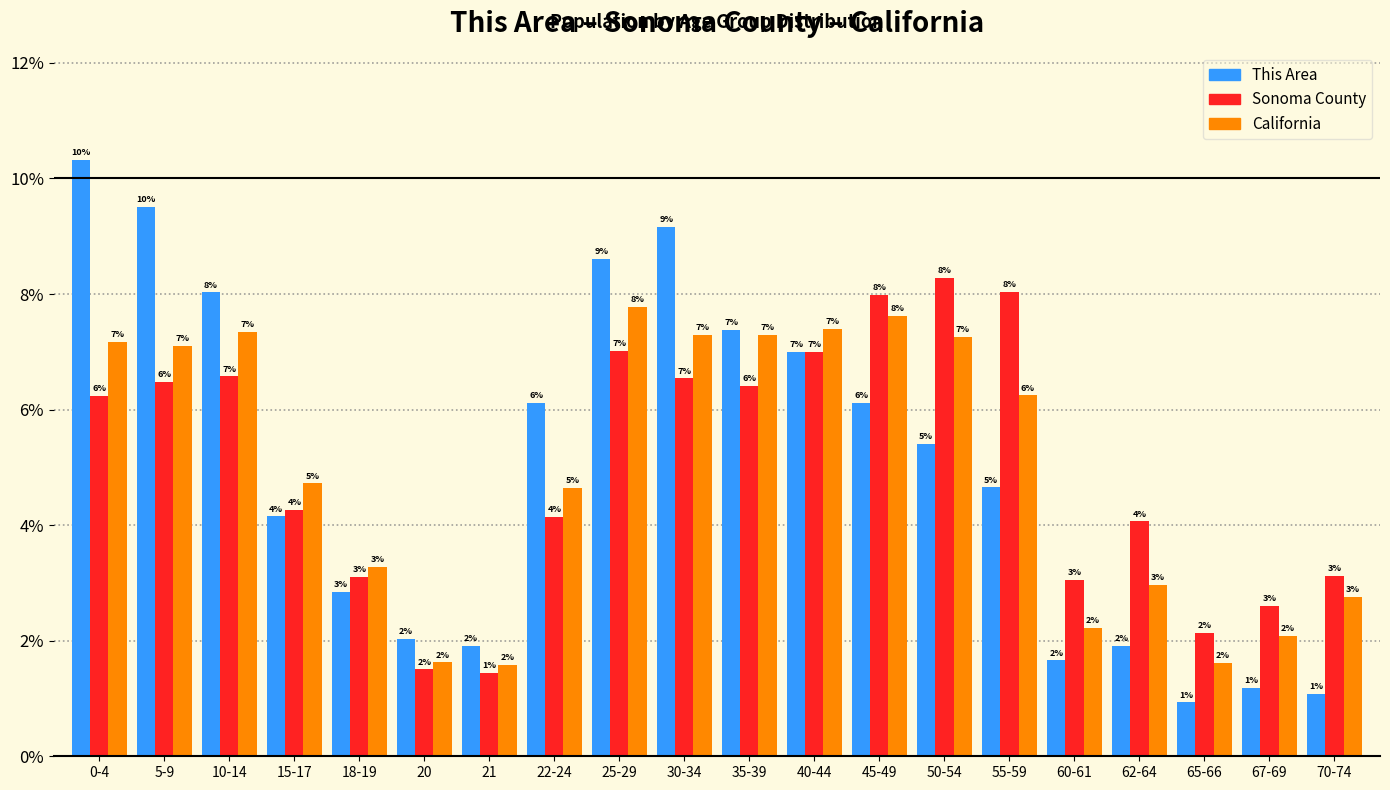

Is the value of California at 45-49 greater than the value of This Area at 67-69?

Yes